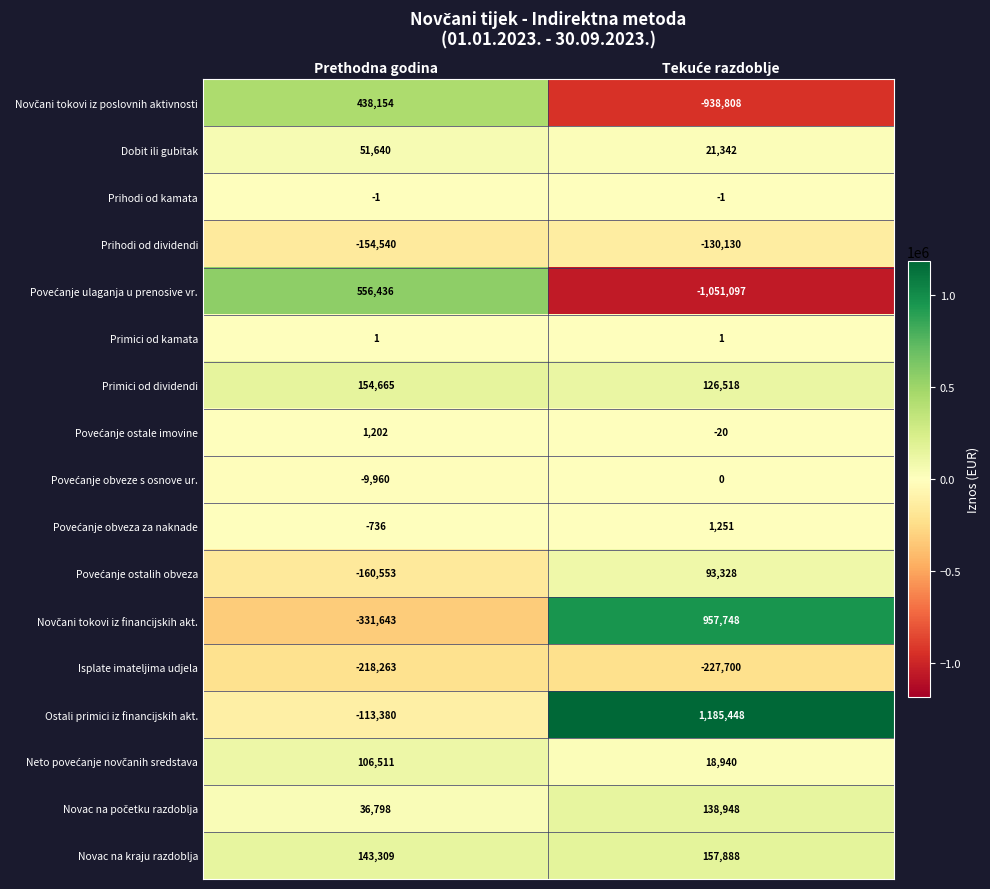

What is the greatest value displayed?

1185448